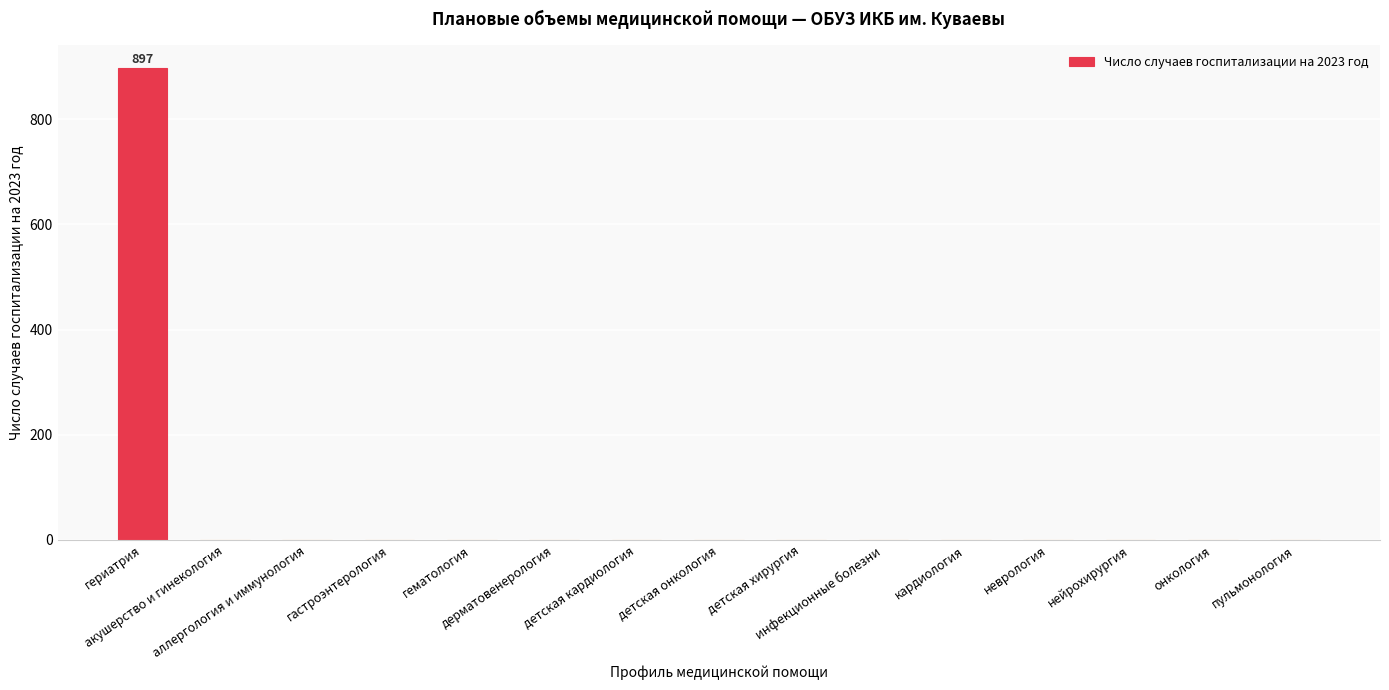

Reading left to right, transcribe all the data shown in this chart.

897	0	0	0	0	0	0	0	0	0	0	0	0	0	0